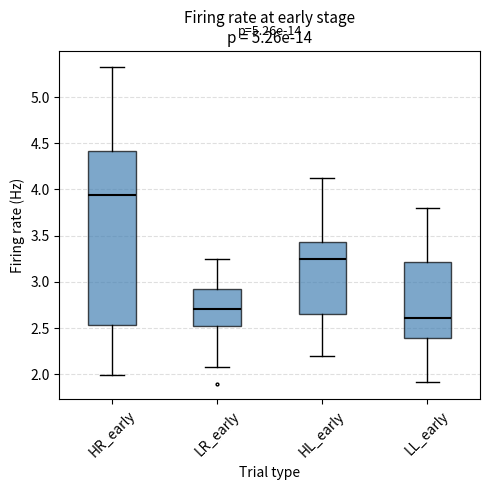

Reading left to right, transcribe this box plot: for each box, give where its median line is, the range the box spans, and where its two whiskers end, as read against the y-axis. The values are not printed on the chart, so give them approximately, as read against the axis.

HR_early: median 3.95, box 2.55 to 4.40, whiskers 2.00 to 5.35
LR_early: median 2.70, box 2.55 to 2.90, whiskers 2.10 to 3.25
HL_early: median 3.25, box 2.65 to 3.45, whiskers 2.20 to 4.10
LL_early: median 2.60, box 2.40 to 3.20, whiskers 1.90 to 3.80